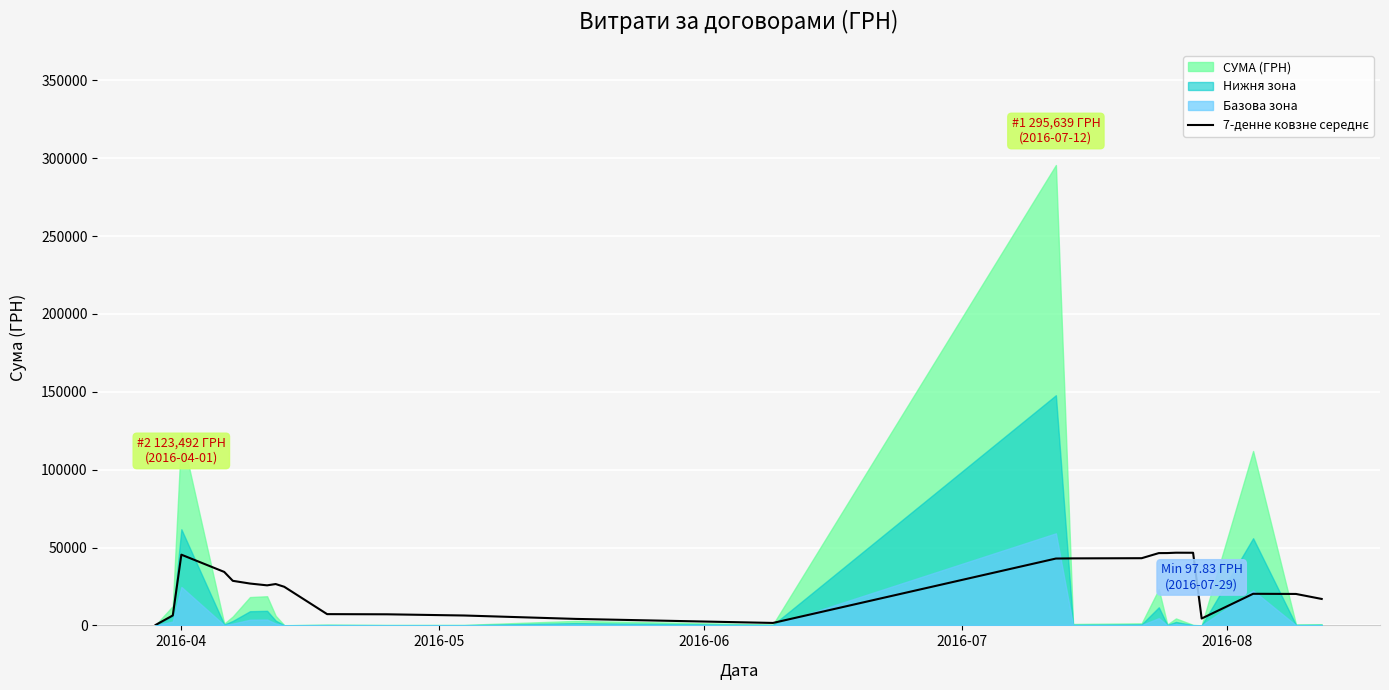

How many lines are shown in the chart?

1